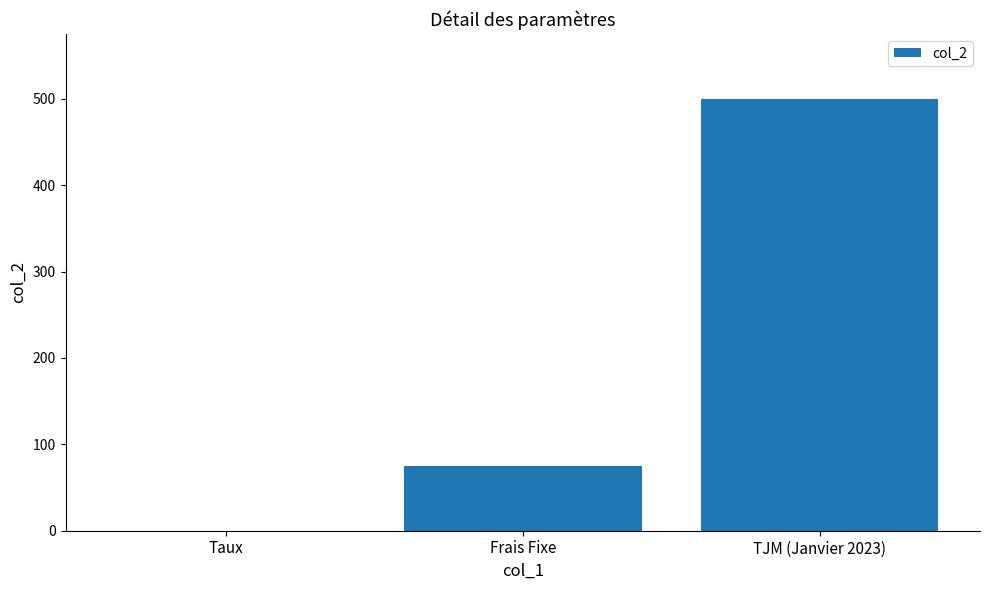

Which has a higher value, TJM (Janvier 2023) or Frais Fixe?

TJM (Janvier 2023)